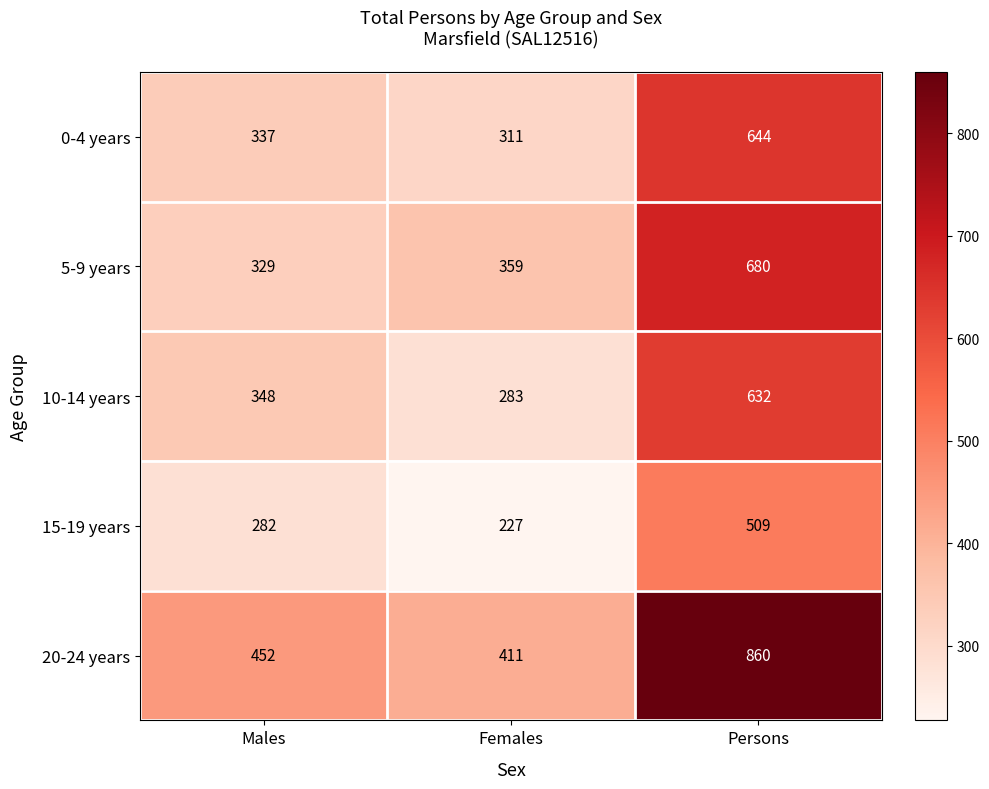

Reading left to right, list all the values displayed in this chart.

0-4 years: 337	311	644
5-9 years: 329	359	680
10-14 years: 348	283	632
15-19 years: 282	227	509
20-24 years: 452	411	860